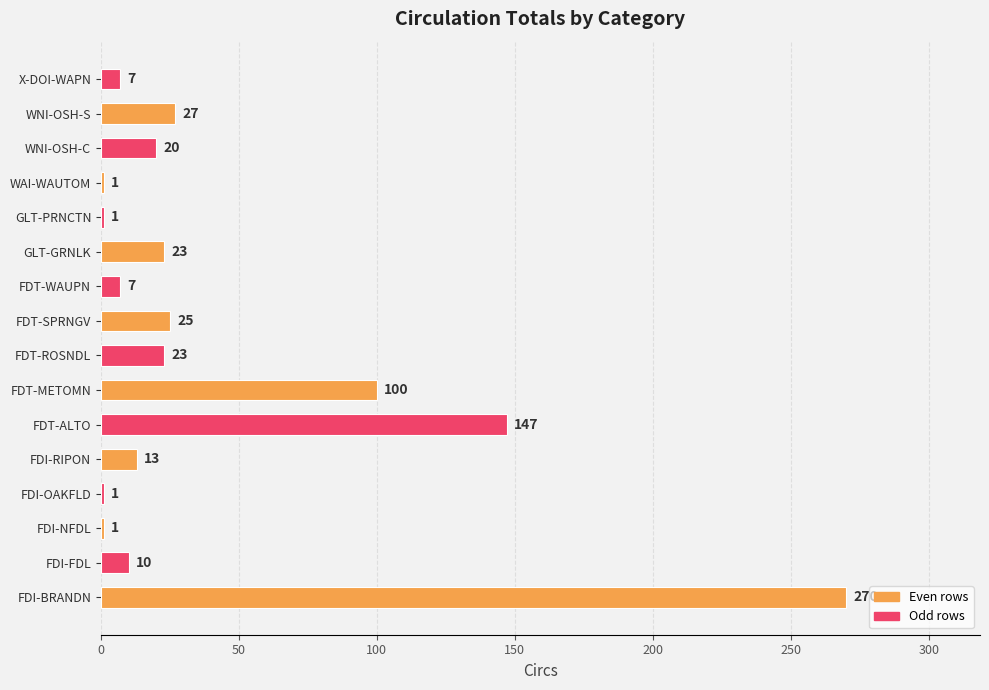

What is the maximum value shown in the chart?

270